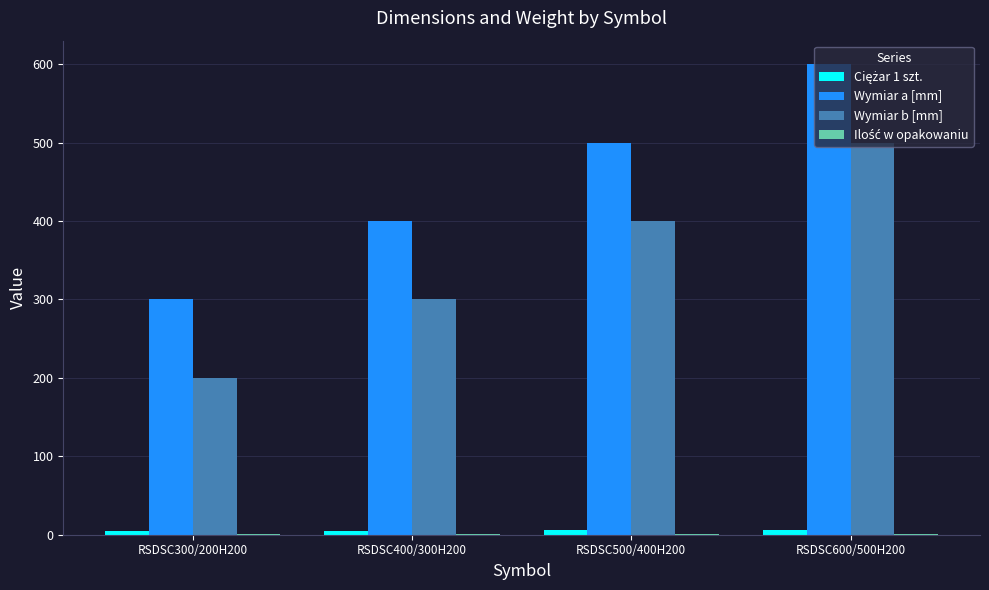

The Wymiar b [mm] series shows 133.3 at RSDSC500/400H200. True or false?

False